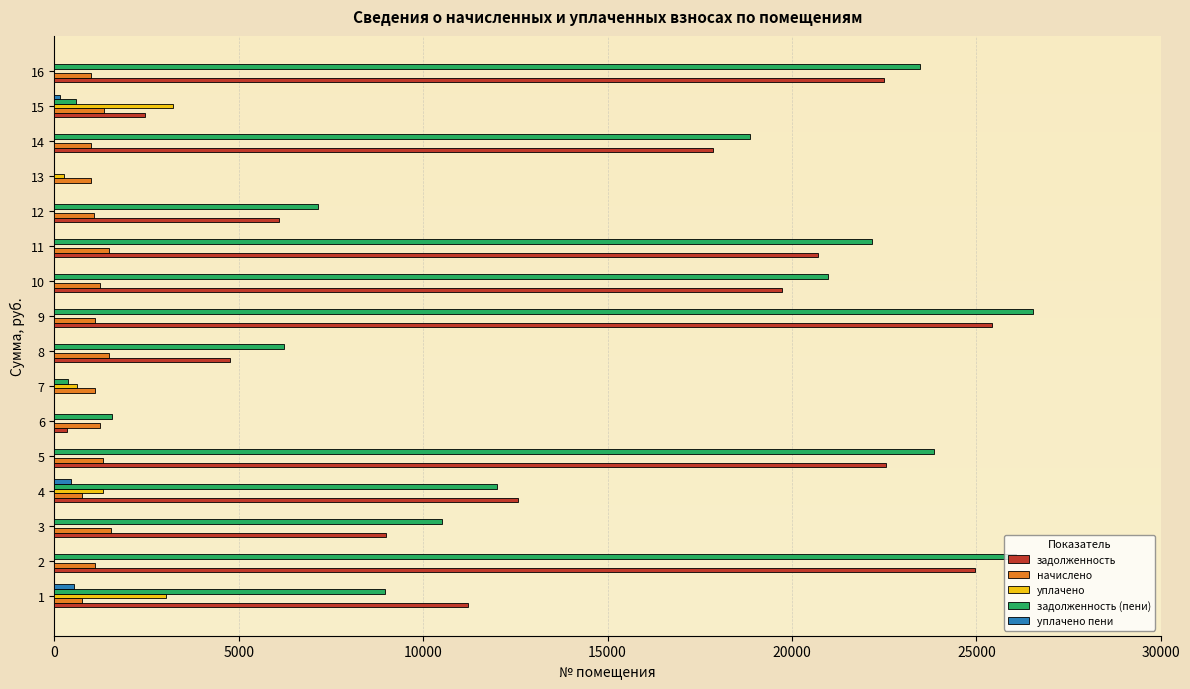

What is the sum of all задолженность (пени) values?

209299.5